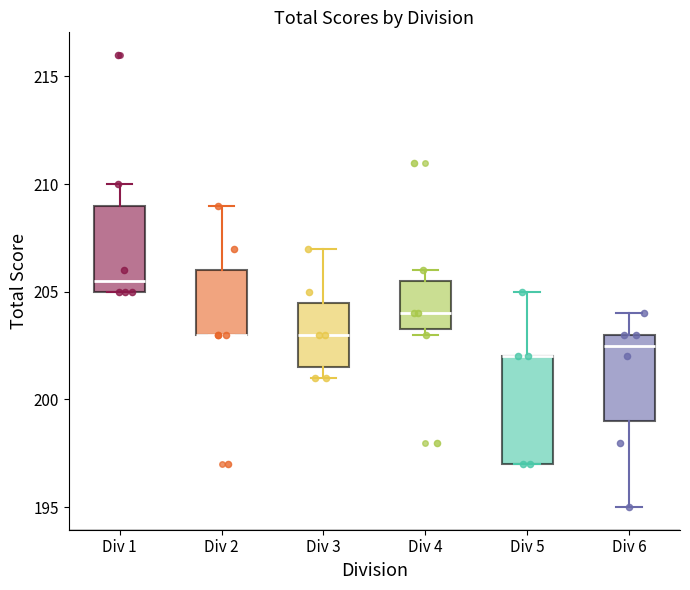

Reading left to right, transcribe this box plot: for each box, give where its median line is, the range the box spans, and where its two whiskers end, as read against the y-axis. The values are not printed on the chart, so give them approximately, as read against the axis.

Div 1: median 205.5, box 205.0 to 209.0, whiskers 205.0 to 210.0
Div 2: median 203.0 (drawn on the box's lower edge), box 203.0 to 206.0, whiskers 203.0 to 209.0
Div 3: median 203.0, box 201.5 to 204.5, whiskers 201.0 to 207.0
Div 4: median 204.0, box 203.5 to 205.5, whiskers 203.0 to 206.0
Div 5: median 202.0 (drawn on the box's upper edge), box 197.0 to 202.0, whiskers 197.0 to 205.0
Div 6: median 202.5, box 199.0 to 203.0, whiskers 195.0 to 204.0